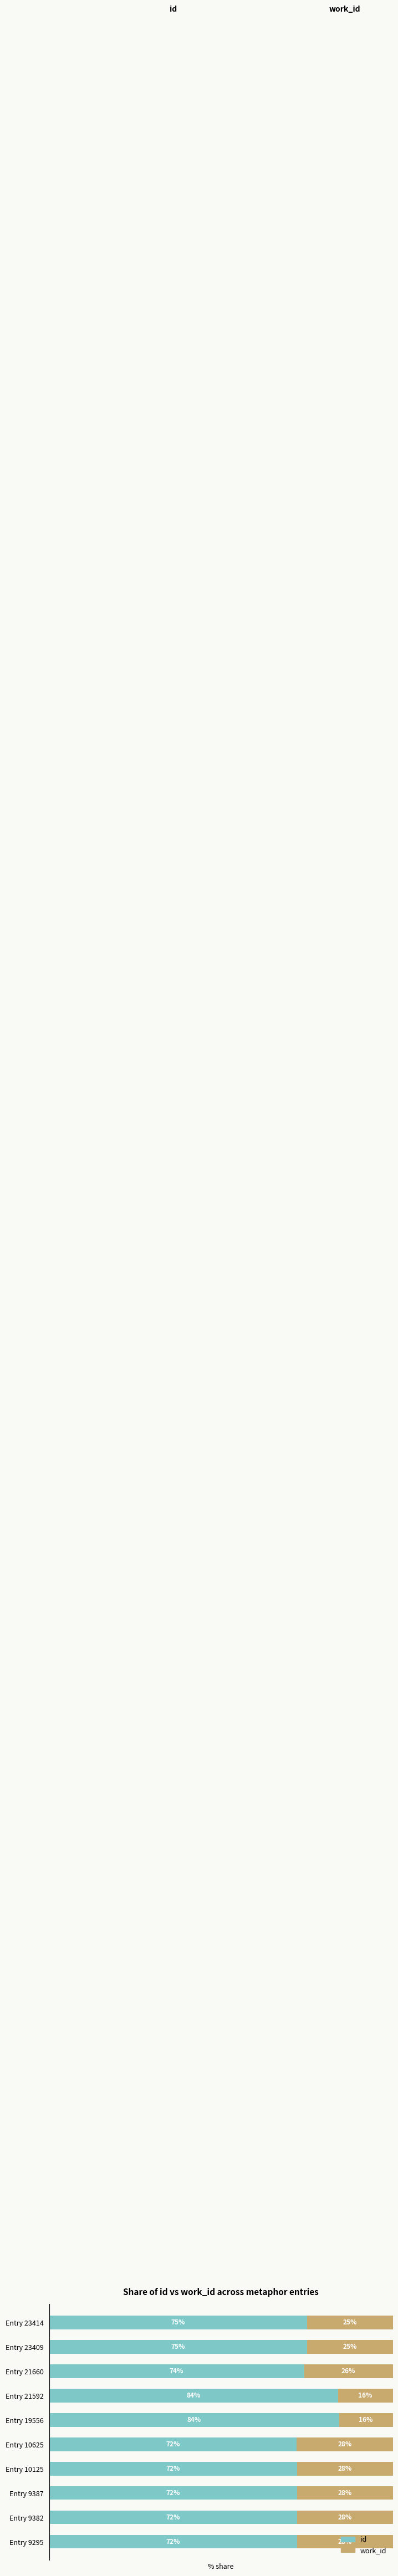

What are all the series names shown in the legend?

id, work_id